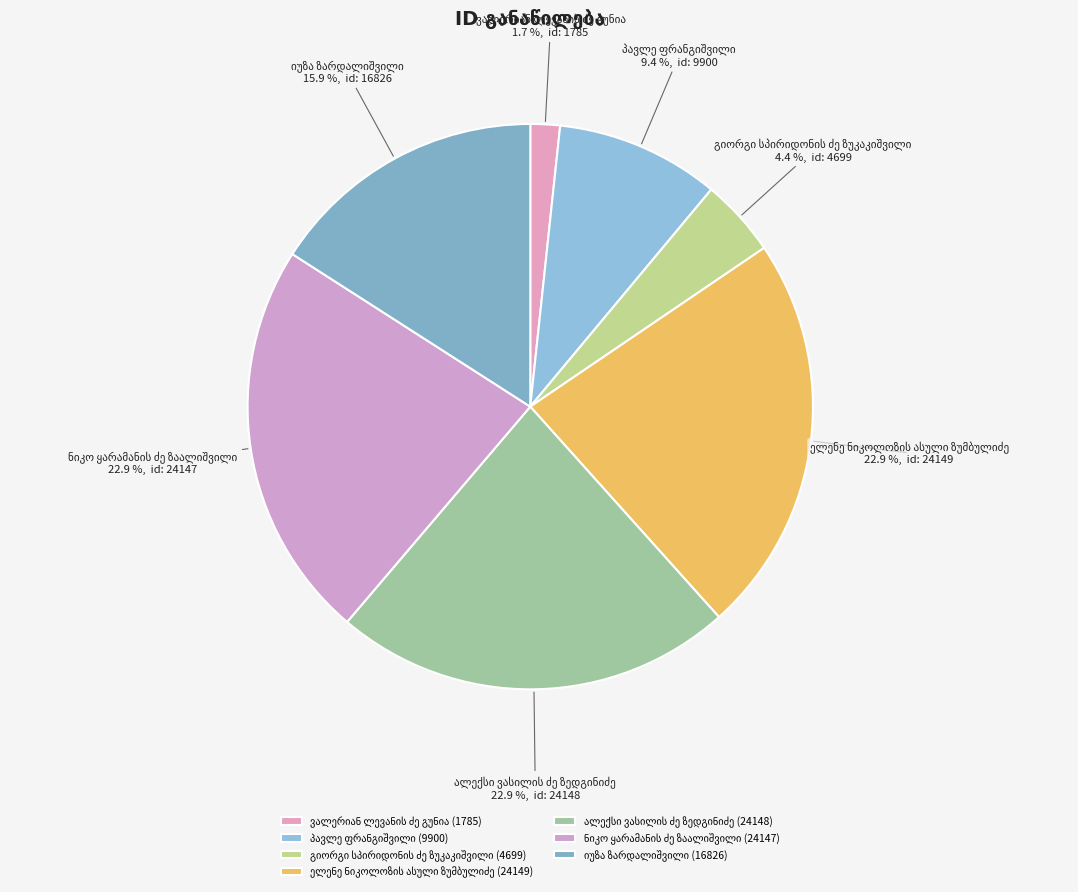

Is there a majority slice in this chart?

No